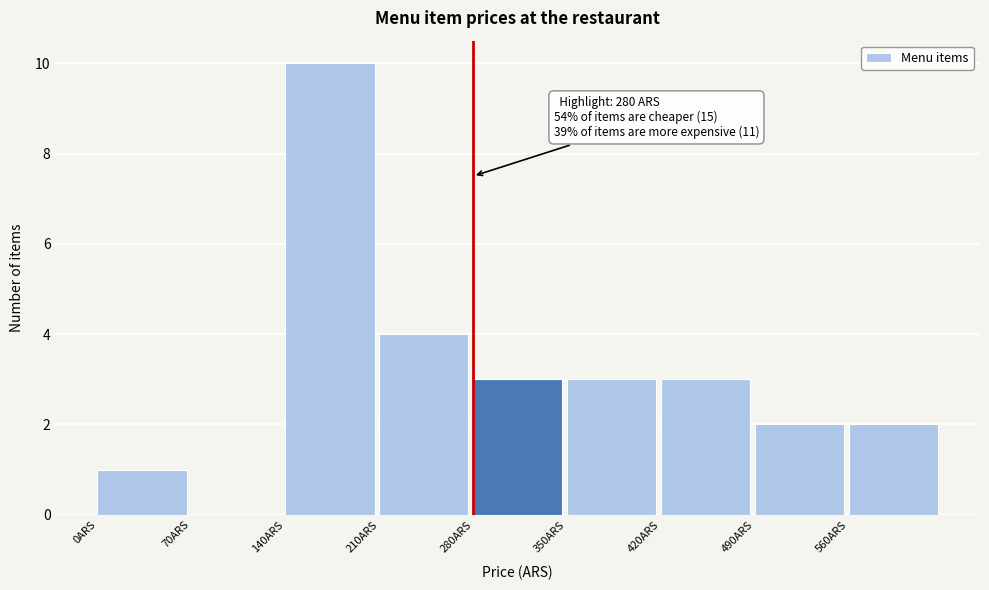

Over which range of the x-axis is the bar tallest?

140 to 210